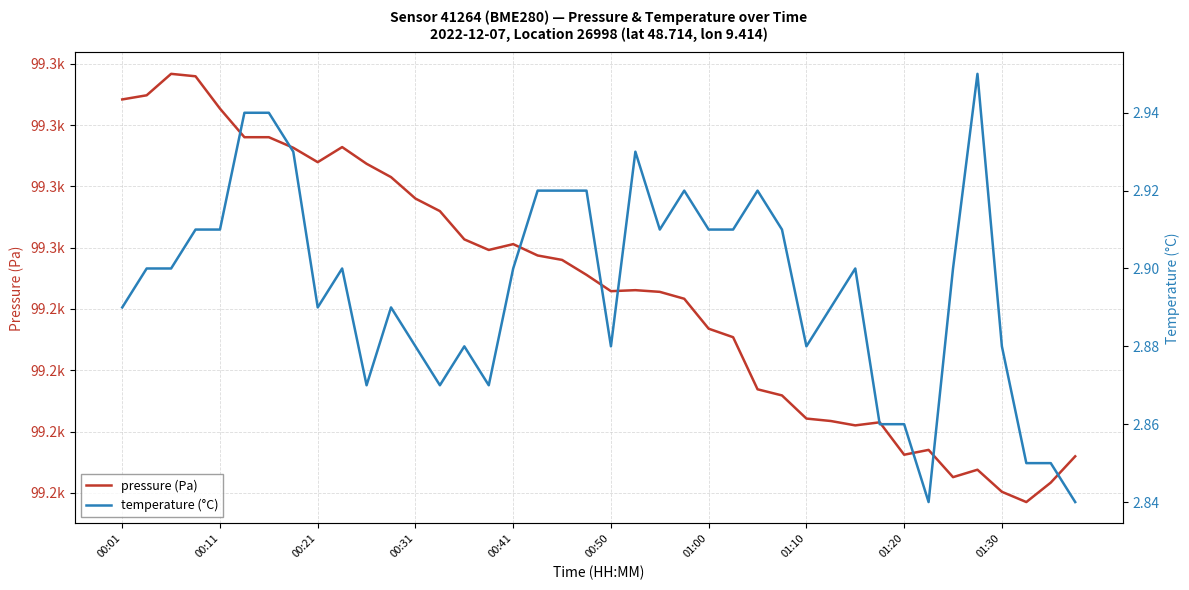

Which series changed the most between 00:21 and 36?

pressure (Pa)